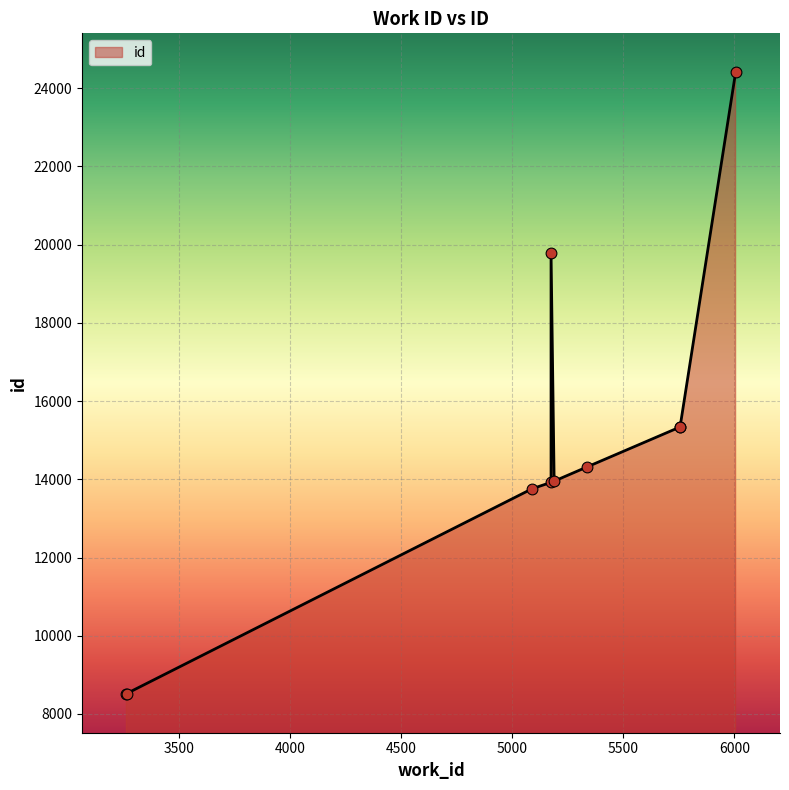

What is the change in value from 5338 to 6006?

+10083